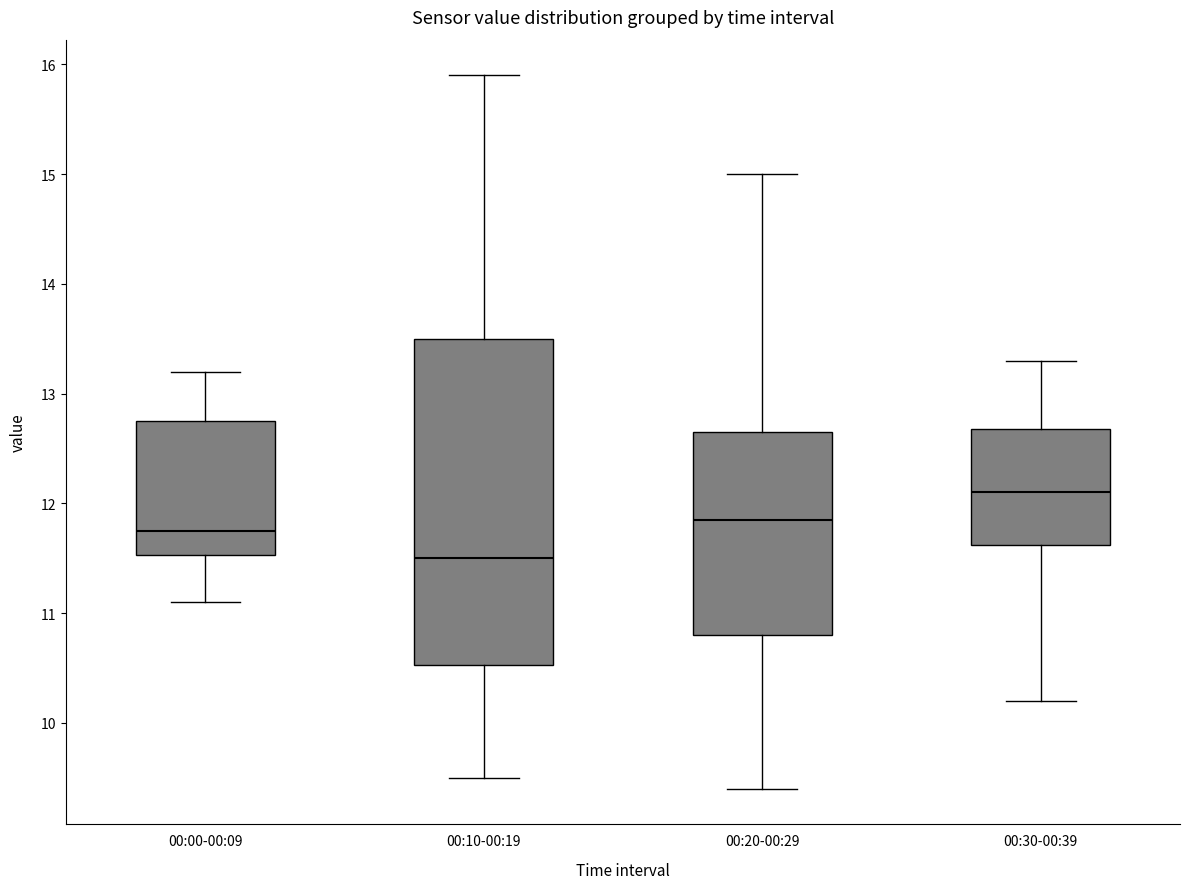

Reading left to right, transcribe this box plot: for each box, give where its median line is, the range the box spans, and where its two whiskers end, as read against the y-axis. The values are not printed on the chart, so give them approximately, as read against the axis.

00:00-00:09: median 11.8, box 11.5 to 12.8, whiskers 11.1 to 13.2
00:10-00:19: median 11.5, box 10.5 to 13.5, whiskers 9.5 to 15.9
00:20-00:29: median 11.9, box 10.8 to 12.7, whiskers 9.4 to 15.0
00:30-00:39: median 12.1, box 11.6 to 12.7, whiskers 10.2 to 13.3